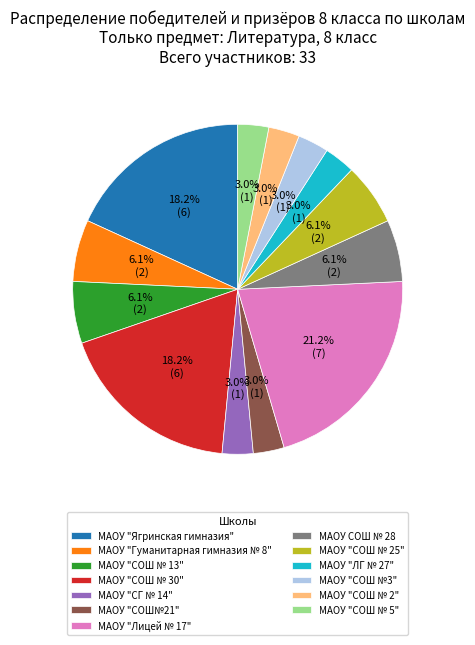

Between МАОУ "СОШ № 5" and МАОУ "Гуманитарная гимназия № 8", which is larger?

МАОУ "Гуманитарная гимназия № 8"